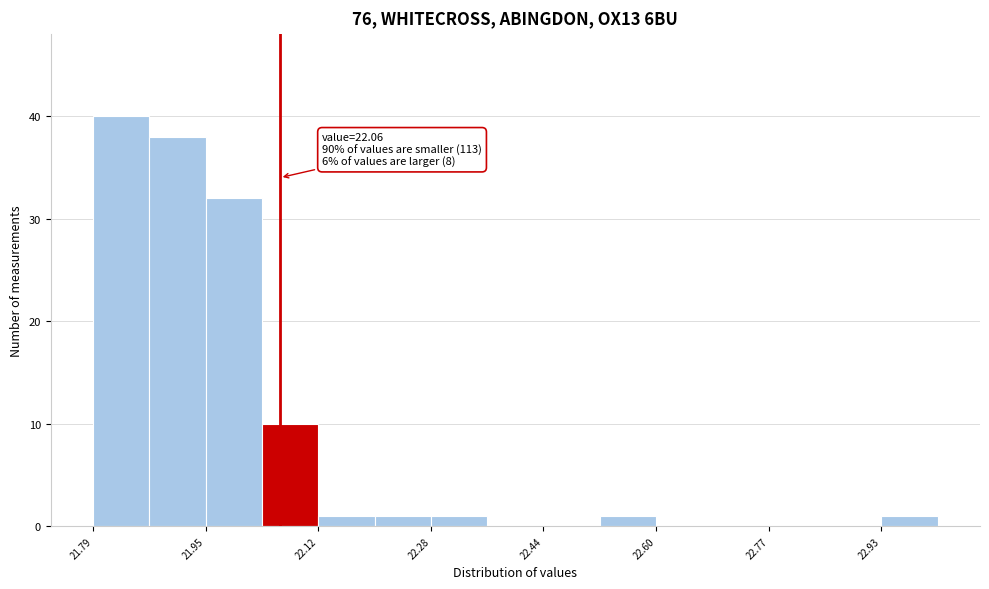

Over which range of the x-axis is the bar tallest?

21.80 to 21.88